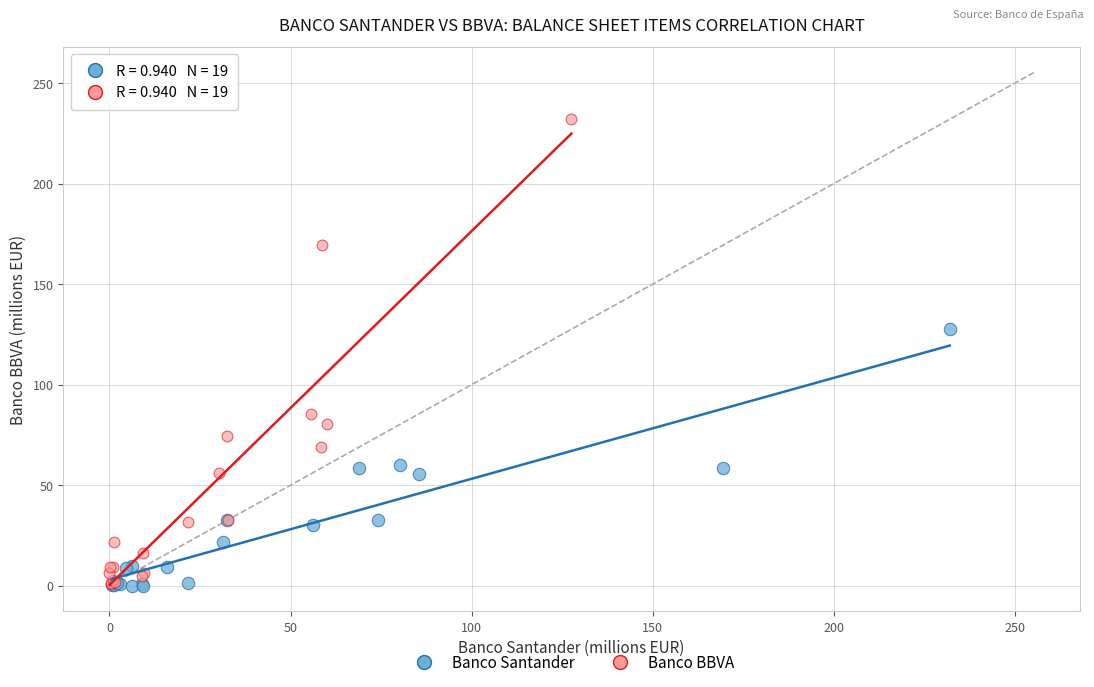

What are all the series names shown in the legend?

Banco Santander, Banco BBVA